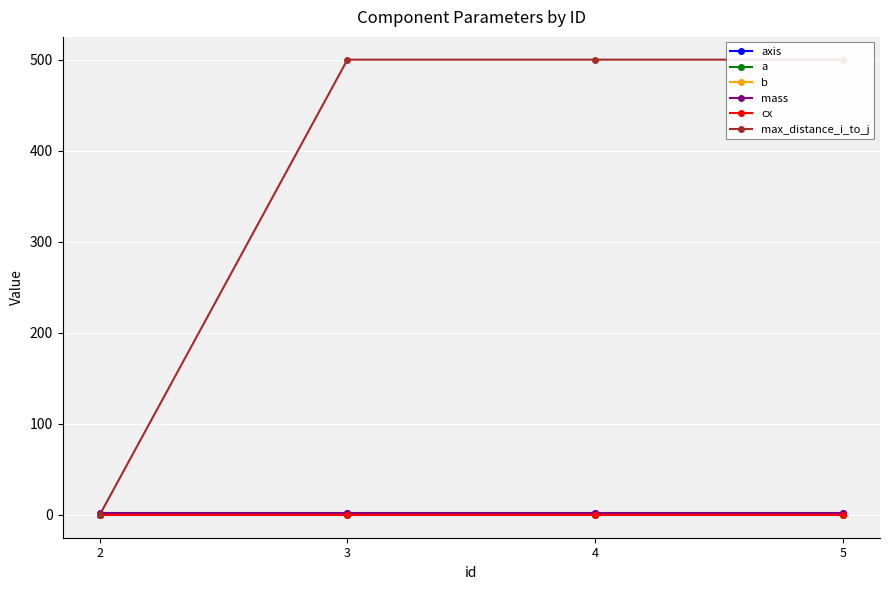

Is the value of axis at 3 greater than the value of a at 3?

Yes